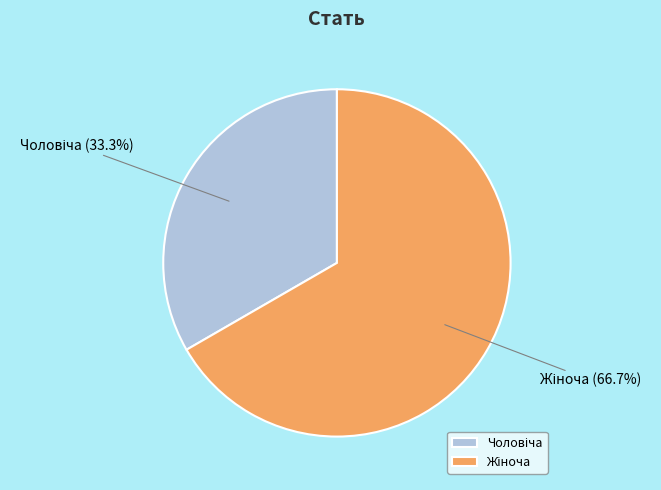

Is there a majority slice in this chart?

Yes